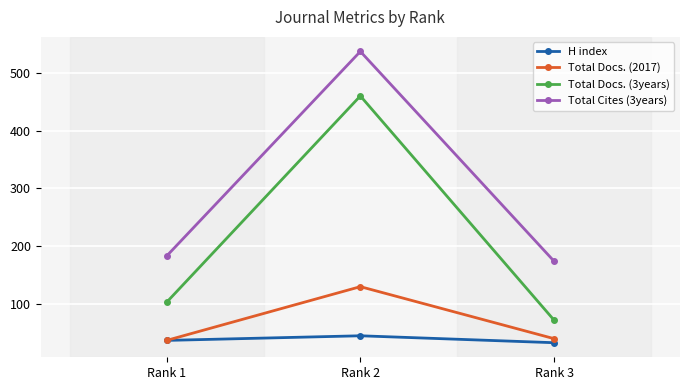

What are all the series names shown in the legend?

H index, Total Docs. (2017), Total Docs. (3years), Total Cites (3years)